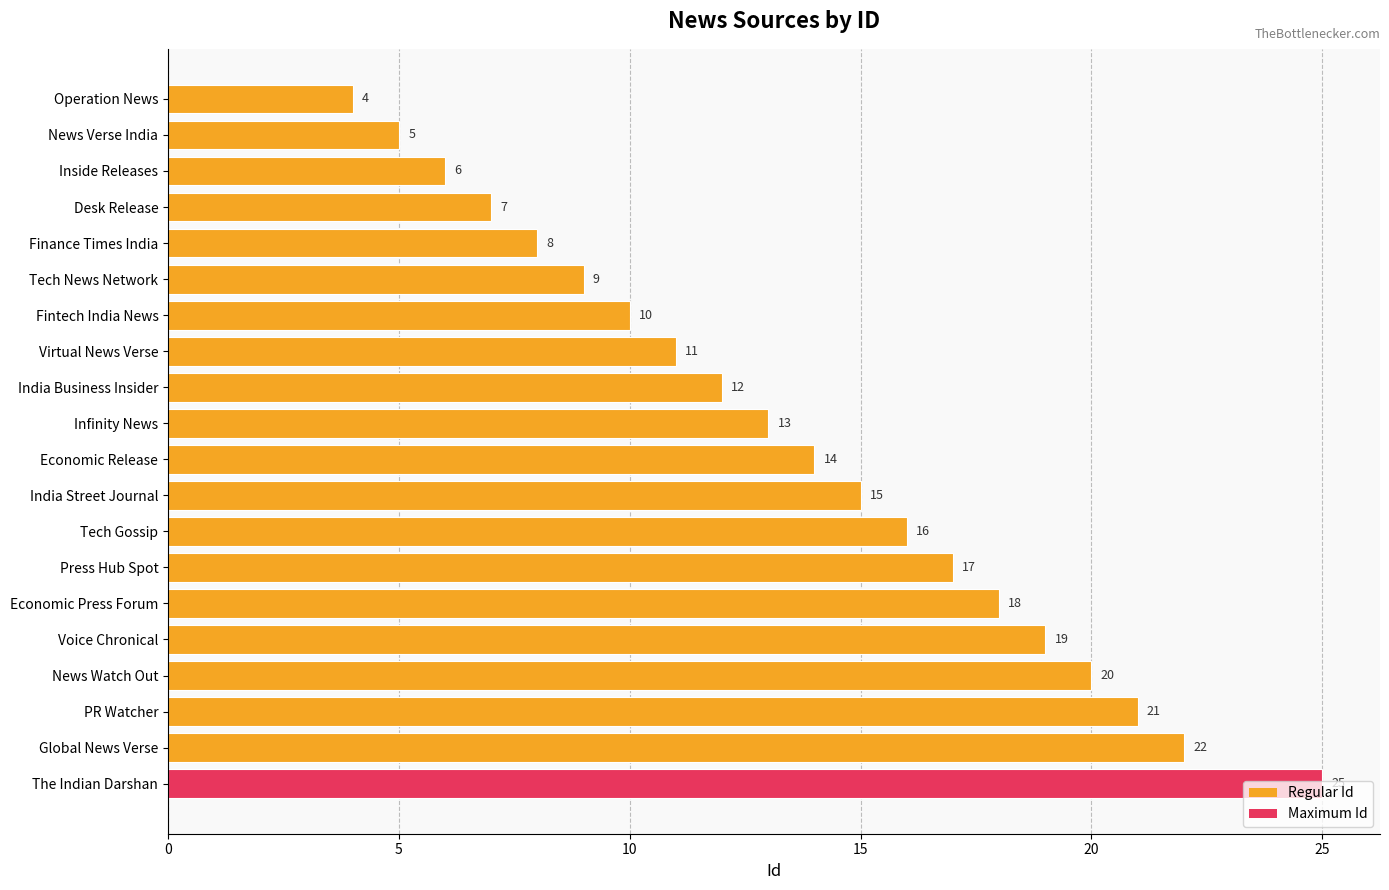

True or false: the data shows 6 at Voice Chronical.

False